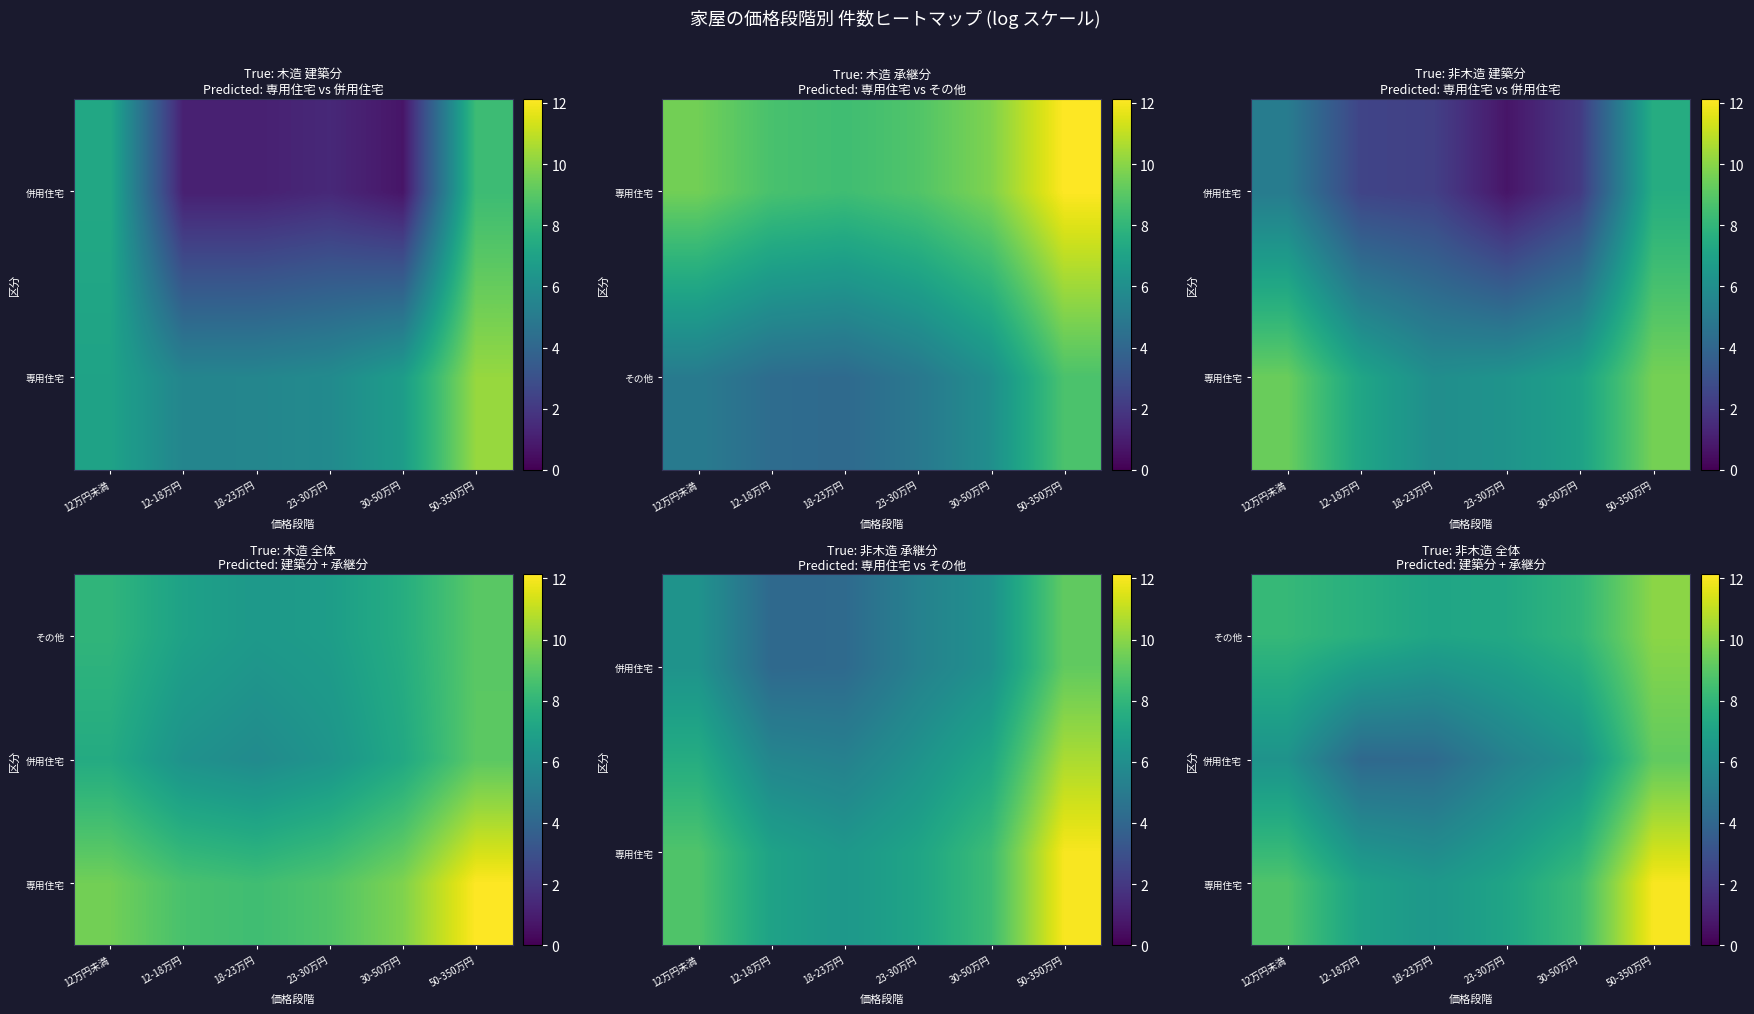

What value does the その他 series have at 12万円未満?

8.1